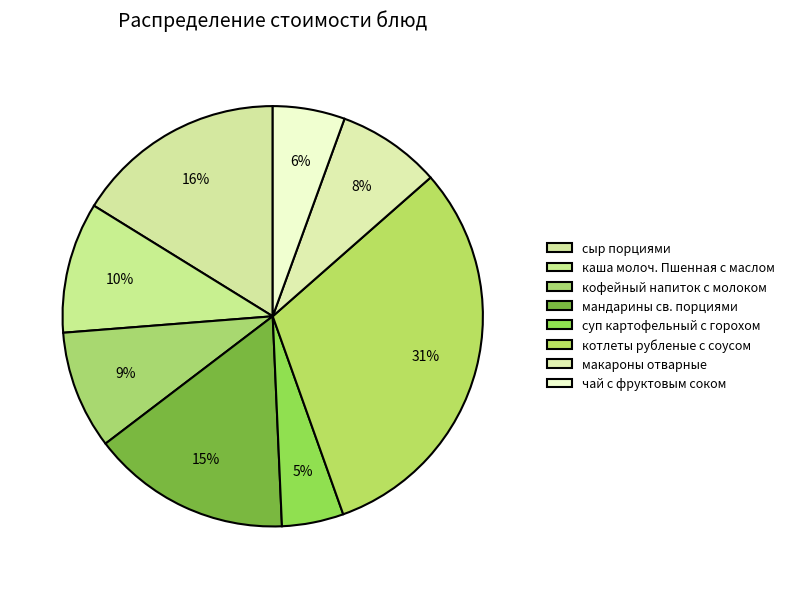

What percentage do мандарины св. порциями and котлеты рубленые с соусом together represent?

46.4%